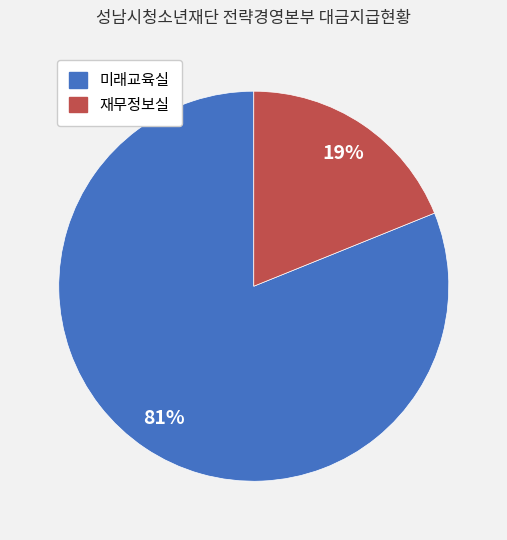

Is there a majority slice in this chart?

Yes